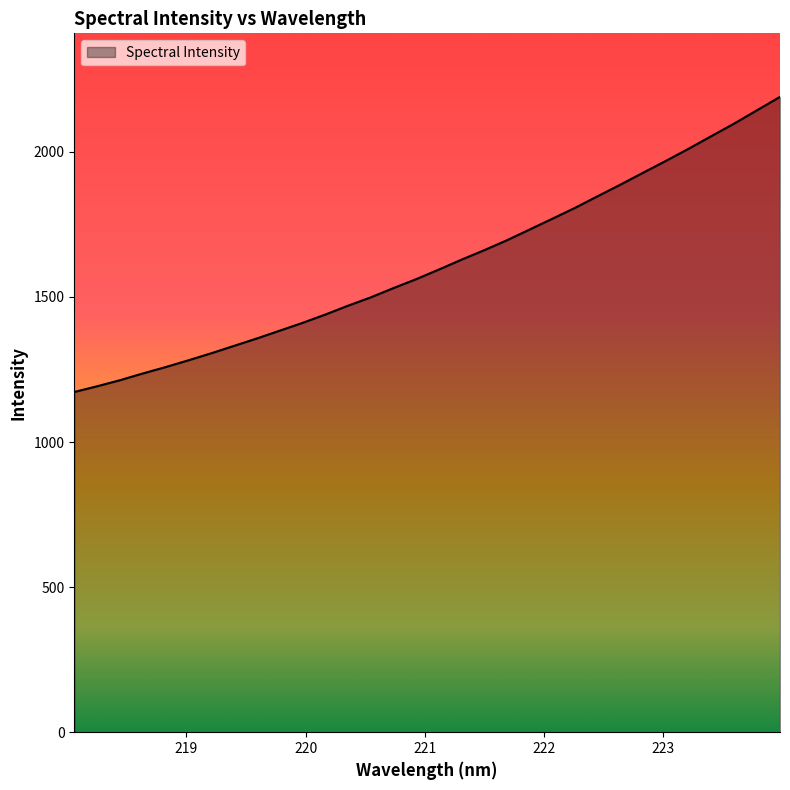

What is the maximum value shown in the chart?

2189.6